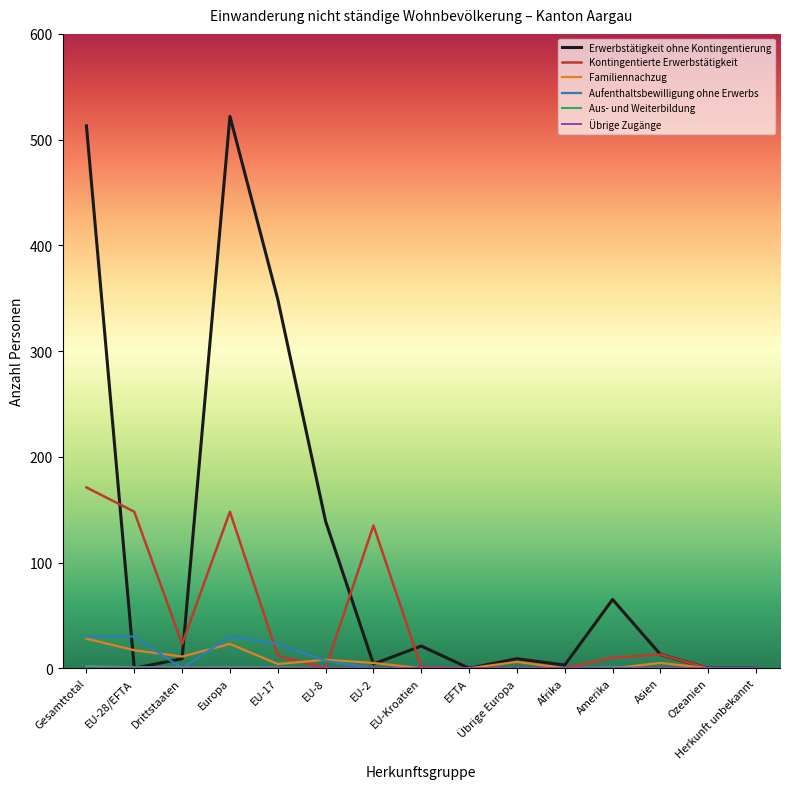

At which label does Kontingentierte Erwerbstätigkeit reach its peak?

Gesamttotal